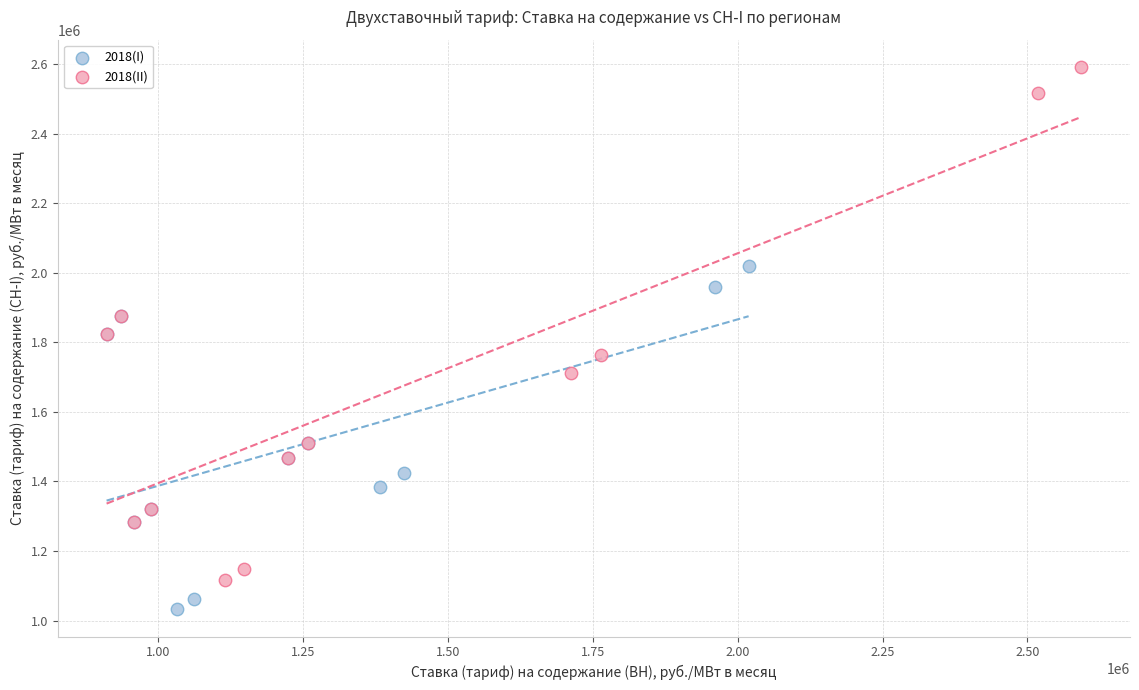

Which series has the largest Y range (max minus min)?

2018(II)